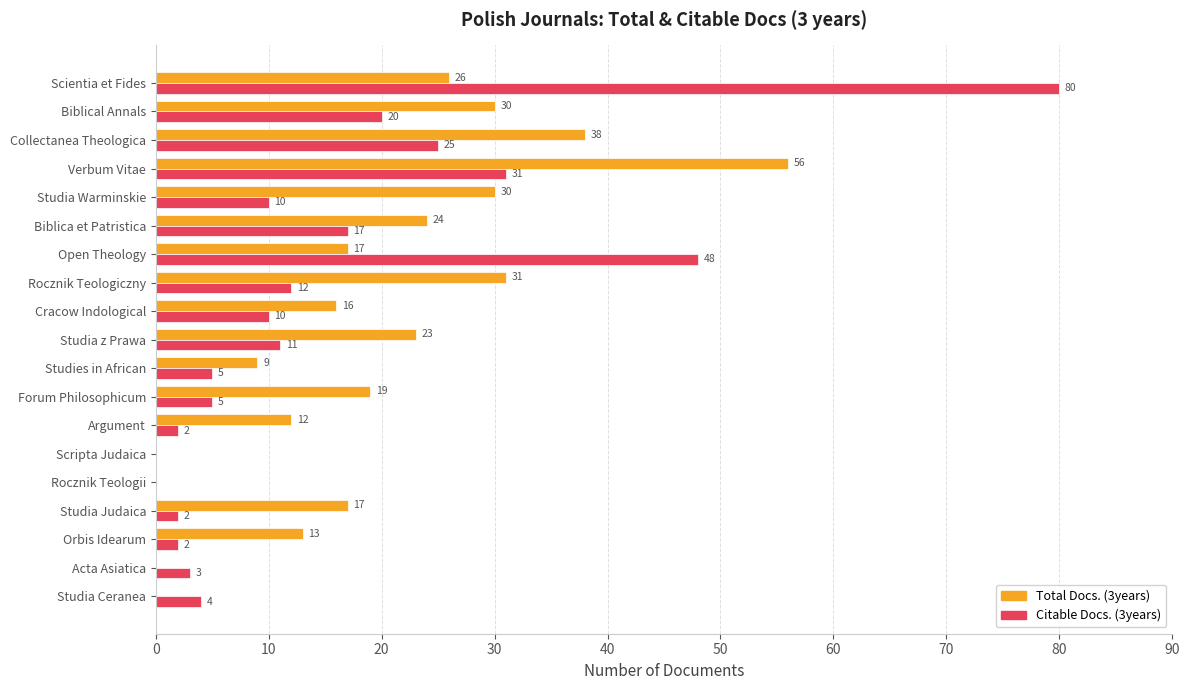

How many distinct data groups are displayed?

2